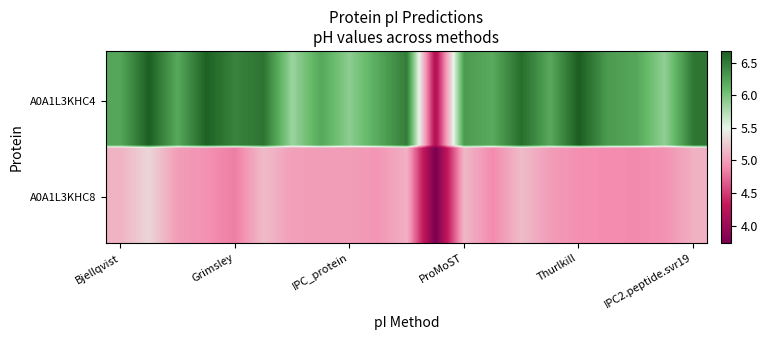

Reading left to right, extract all data points from this chart.

A0A1L3KHC4: Bjellqvist=6.2	DTASelect=6.7	Dawson=6.2	EMBOSS=6.6	Grimsley=6.4	IPC2_peptide=6.5	IPC2_protein=5.8	IPC_peptide=6.2	IPC_protein=5.9	Lehninger=6.2	Nozaki=6.5	Patrickios=4.2	ProMoST=6.3	Rodwell=6.2	Sillero=6.6	Solomon=6.2	Thurlkill=6.7	Toseland=6.3	Wikipedia=6.2	IPC2.protein.svr19=5.9	IPC2.peptide.svr19=6.5
A0A1L3KHC8: Bjellqvist=5.1	DTASelect=5.3	Dawson=5.0	EMBOSS=4.9	Grimsley=4.8	IPC2_peptide=5.2	IPC2_protein=5.0	IPC_peptide=5.0	IPC_protein=5.0	Lehninger=5.0	Nozaki=5.1	Patrickios=3.7	ProMoST=5.1	Rodwell=4.9	Sillero=5.2	Solomon=5.0	Thurlkill=4.9	Toseland=4.9	Wikipedia=4.9	IPC2.protein.svr19=4.9	IPC2.peptide.svr19=5.1